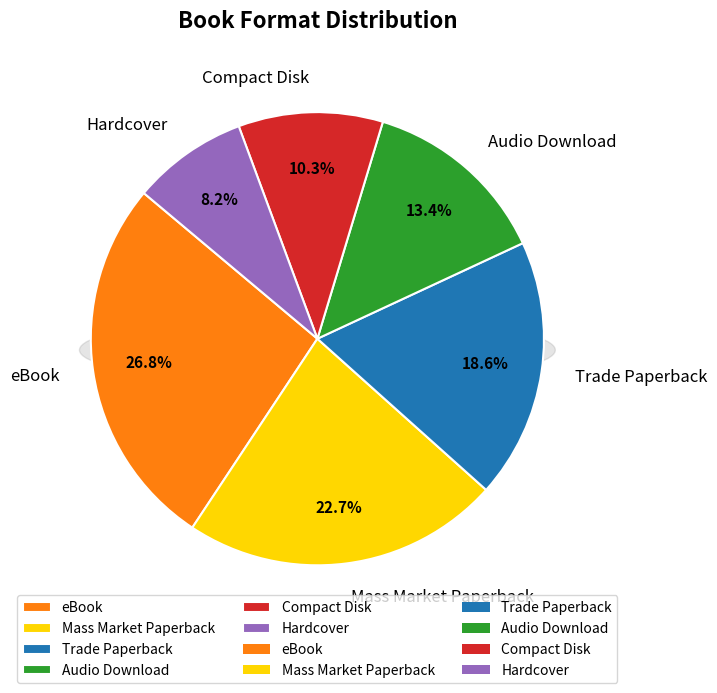

Does Compact Disk represent more than half of the total?

No